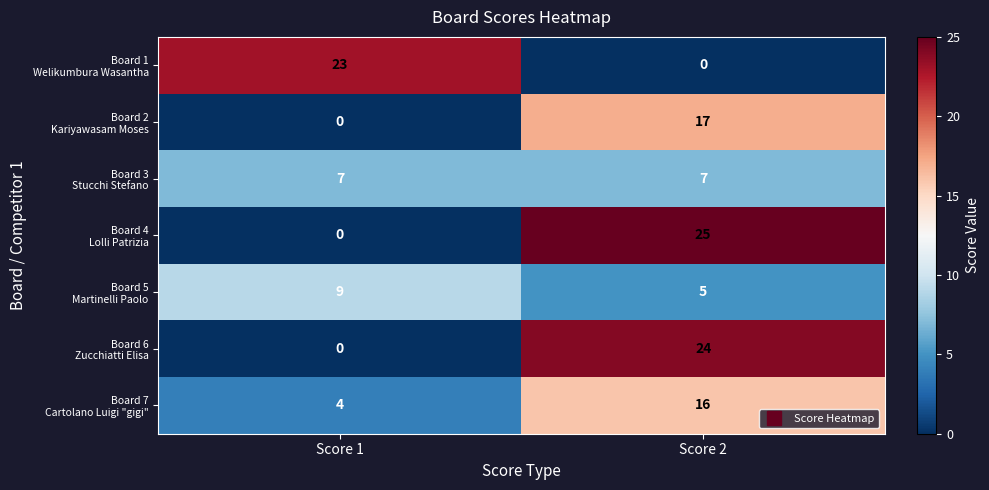

At which category is the sum across all series the highest?

Score 2